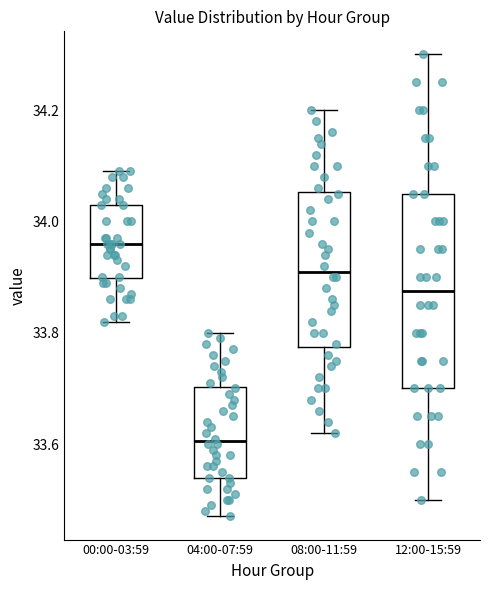

Where is the upper edge of the box for 12:00-15:59 on the y-axis? The values are not printed on the chart, so give them approximately, as read against the axis.

34.06